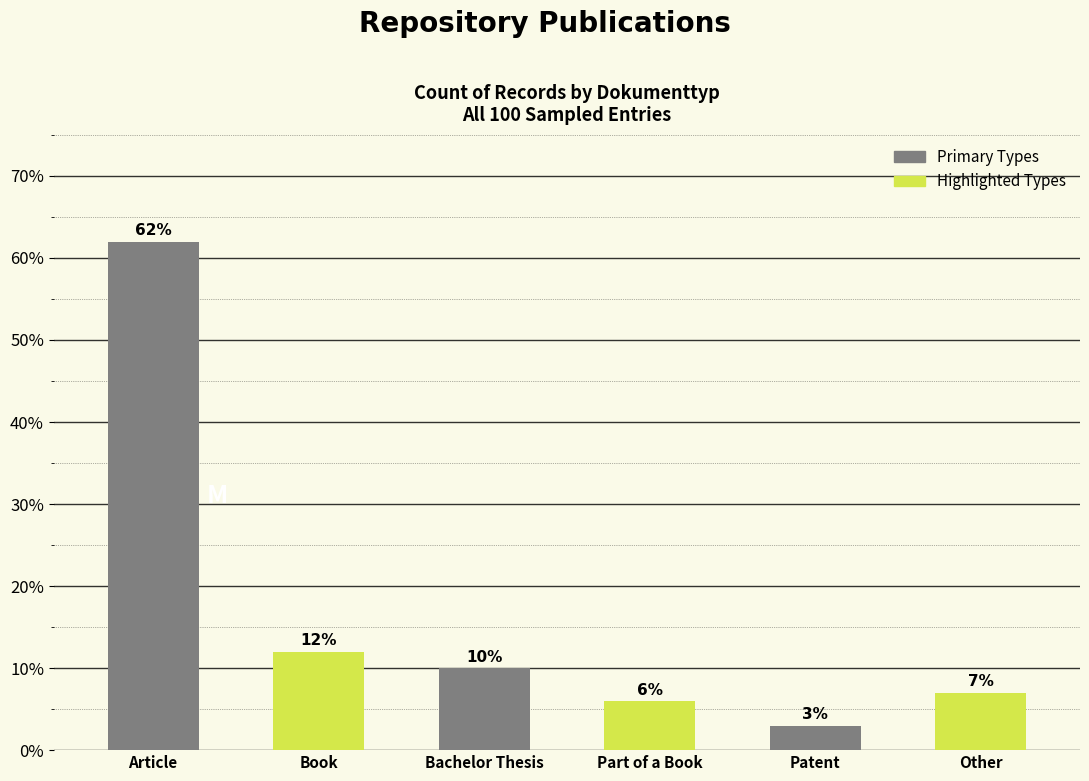

How many values are below 10?

3